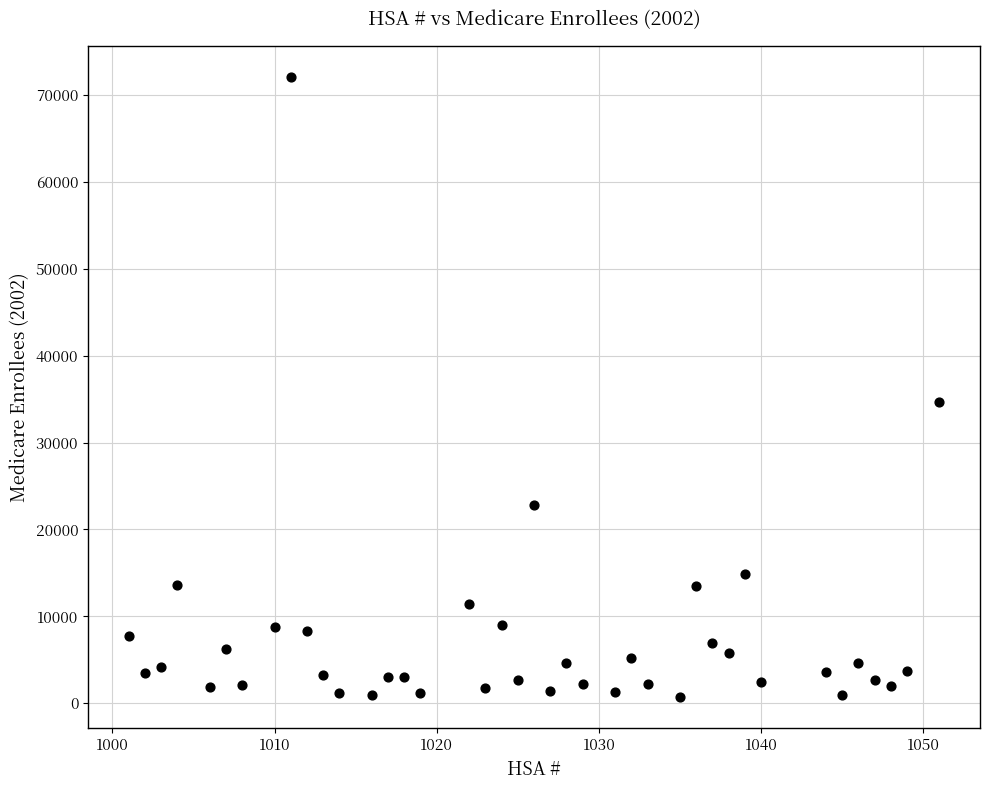

What Y value in the scatter plot is closest to 36384?

34718